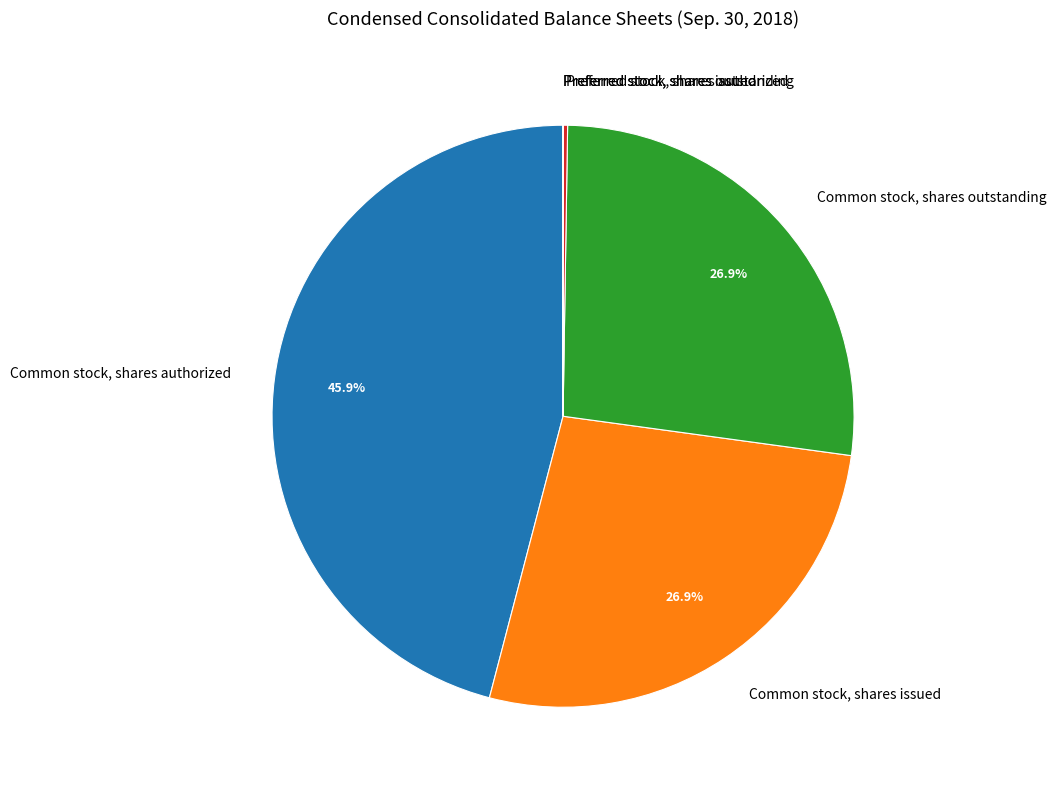

The Common stock, shares outstanding slice represents 37% of the pie. True or false?

False